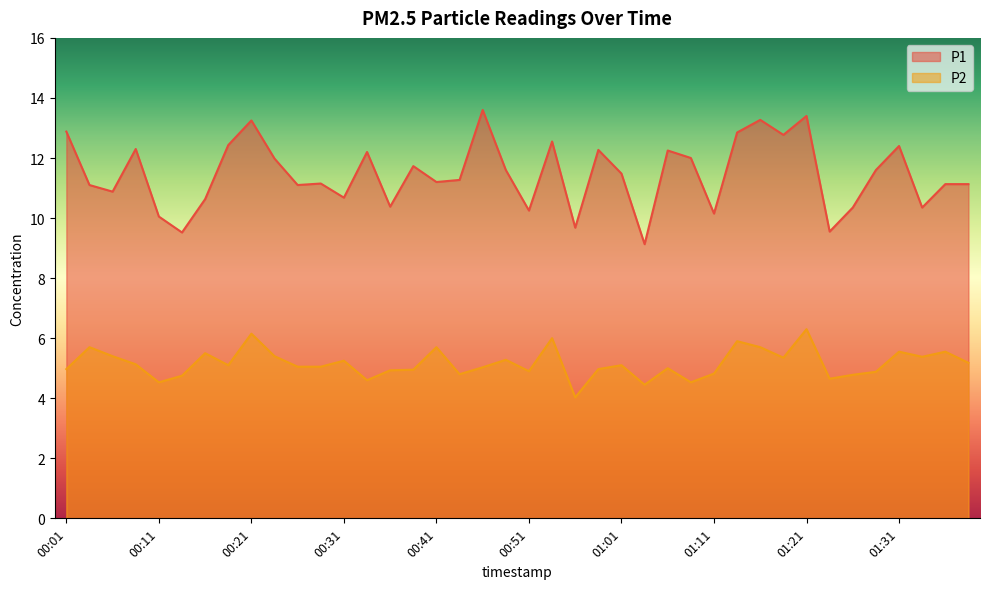

True or false: P2 and P1 intersect in this chart.

False